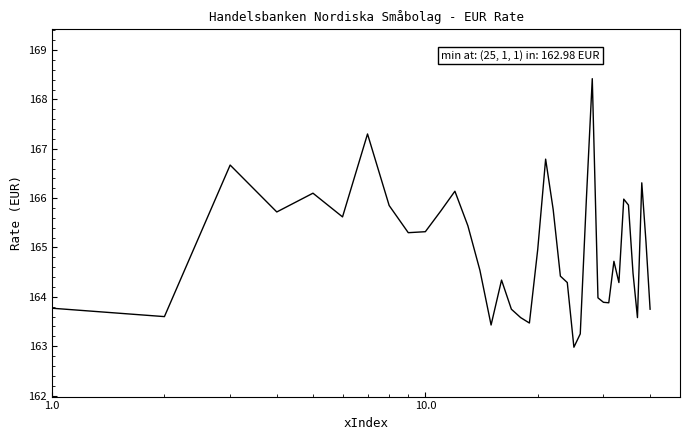

What is the minimum value shown in the chart?

163.0